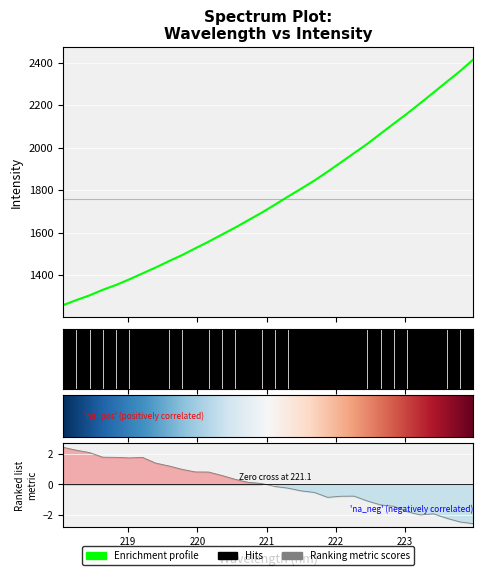

Rank the categories by value from highest to lowest.

223.9802, 223.7895, 223.5987, 223.408, 223.2172, 223.0264, 222.8355, 222.6447, 222.4538, 222.263, 222.0721, 221.8812, 221.6902, 221.4993, 221.3083, 221.1174, 220.9264, 220.7354, 220.5444, 220.3533, 220.1623, 219.9712, 219.7801, 219.589, 219.3979, 219.2067, 219.0156, 218.8244, 218.6332, 218.442, 218.2508, 218.0596